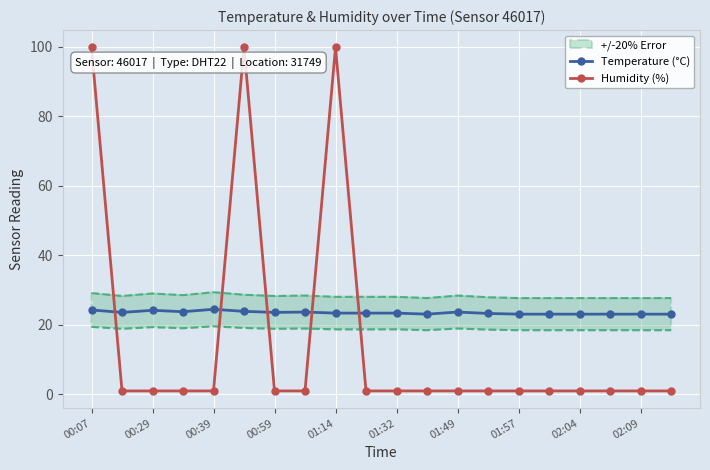

Is this an area chart (filled region under the line)?

No